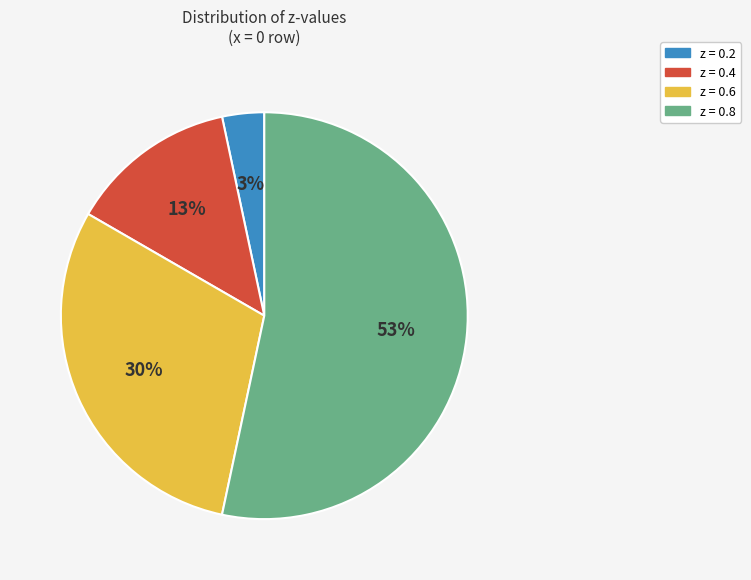

Is the sum of z = 0.2 and z = 0.8 greater than half?

Yes